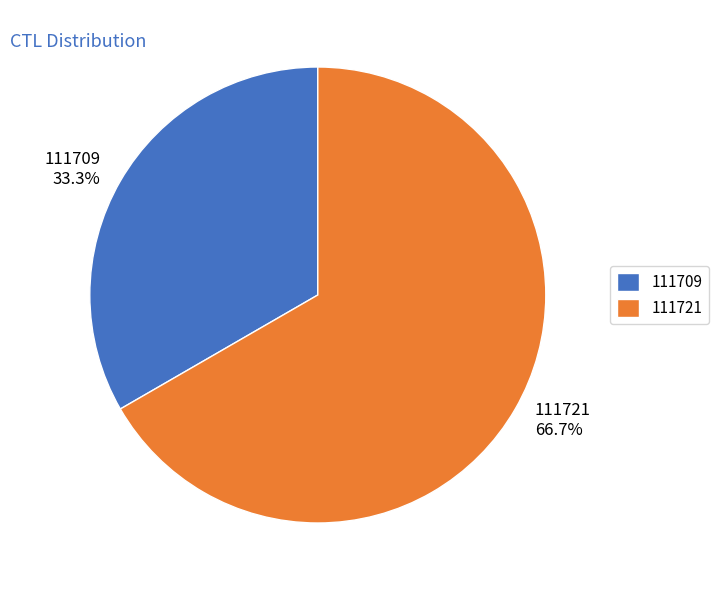

Is it true that 111721 is 67% of the pie?

True